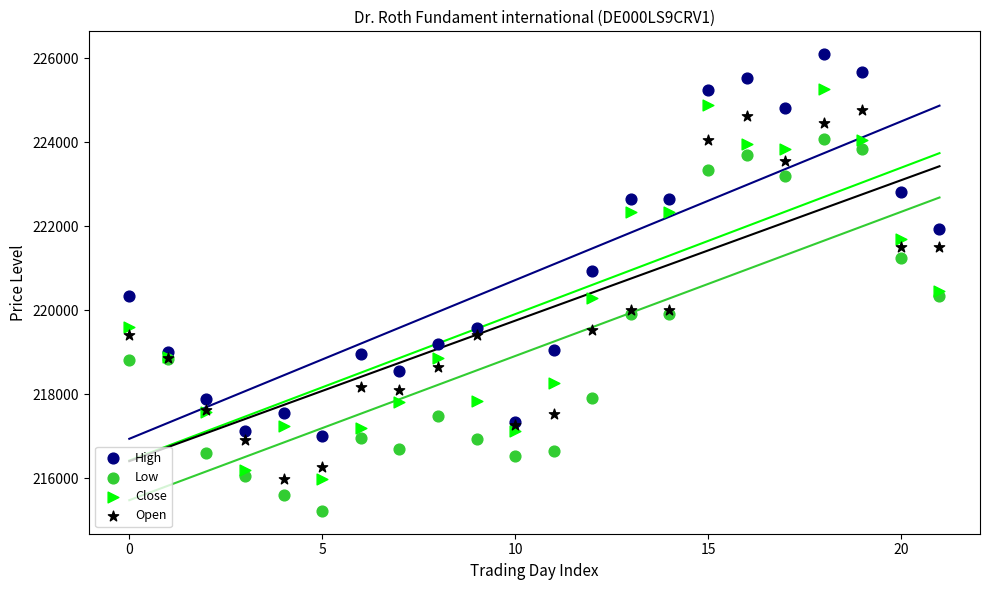

What are all the series names shown in the legend?

High, Low, Close, Open